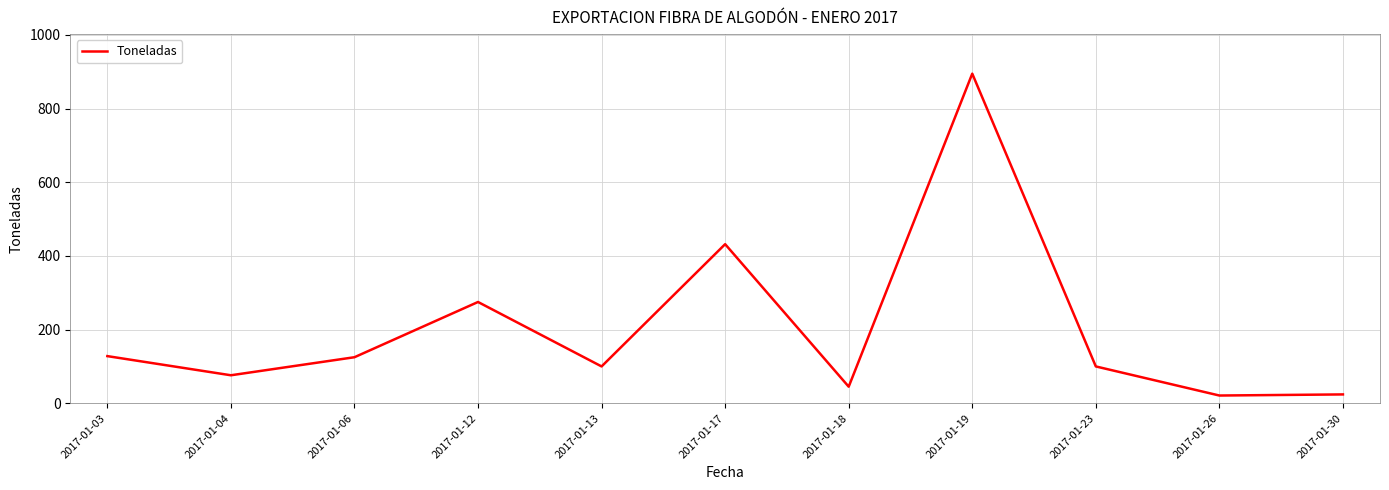

True or false: the data has more than 0 interior local peaks.

True